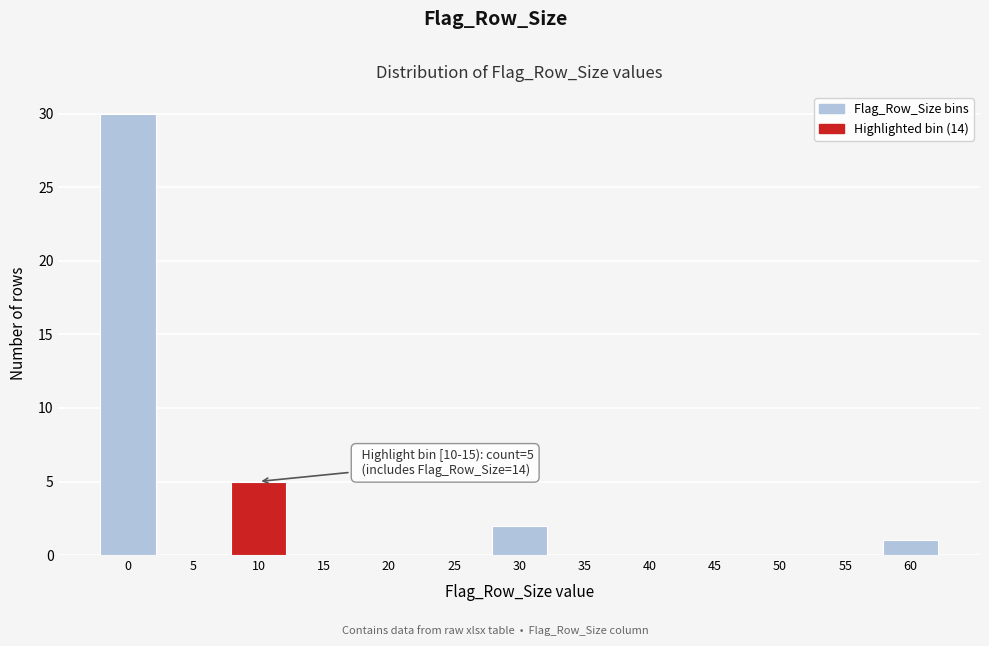

Reading right to left, list all the values displayed in this chart.

60=1	55=0	50=0	45=0	40=0	35=0	30=2	25=0	20=0	15=0	10=5	5=0	0=30